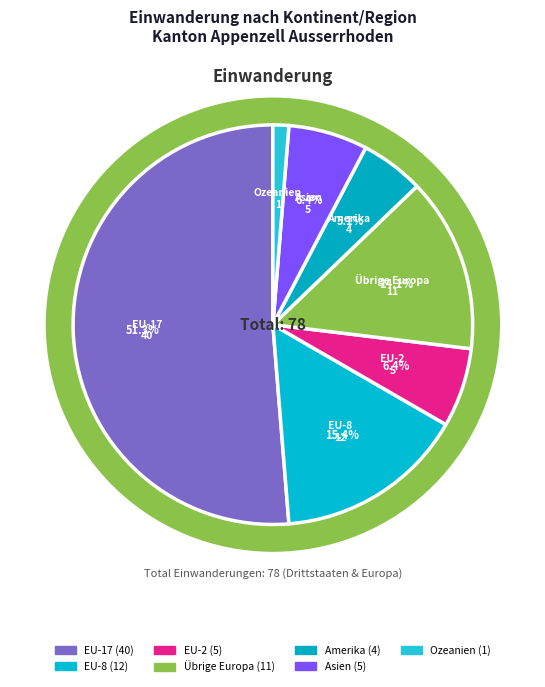

Between EU-2 and Ozeanien, which is larger?

EU-2